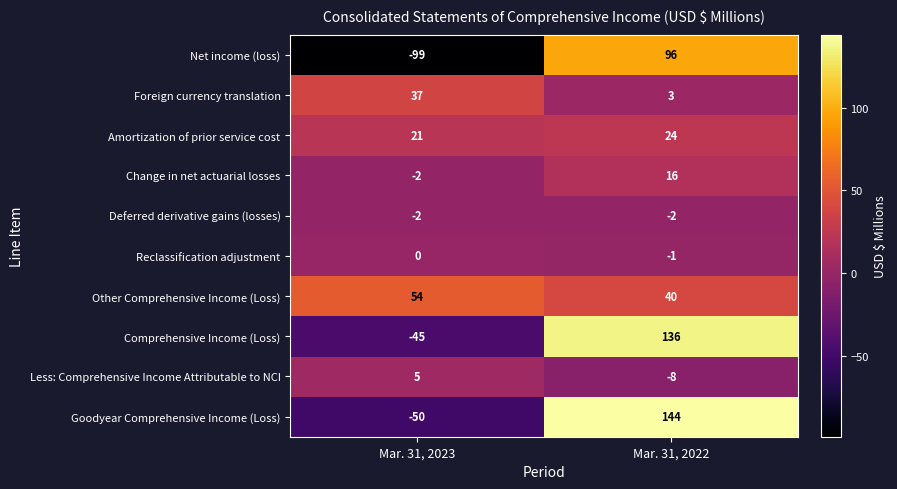

Read the Less: Comprehensive Income Attributable to NCI value at Mar. 31, 2023, to the nearest 5.

5